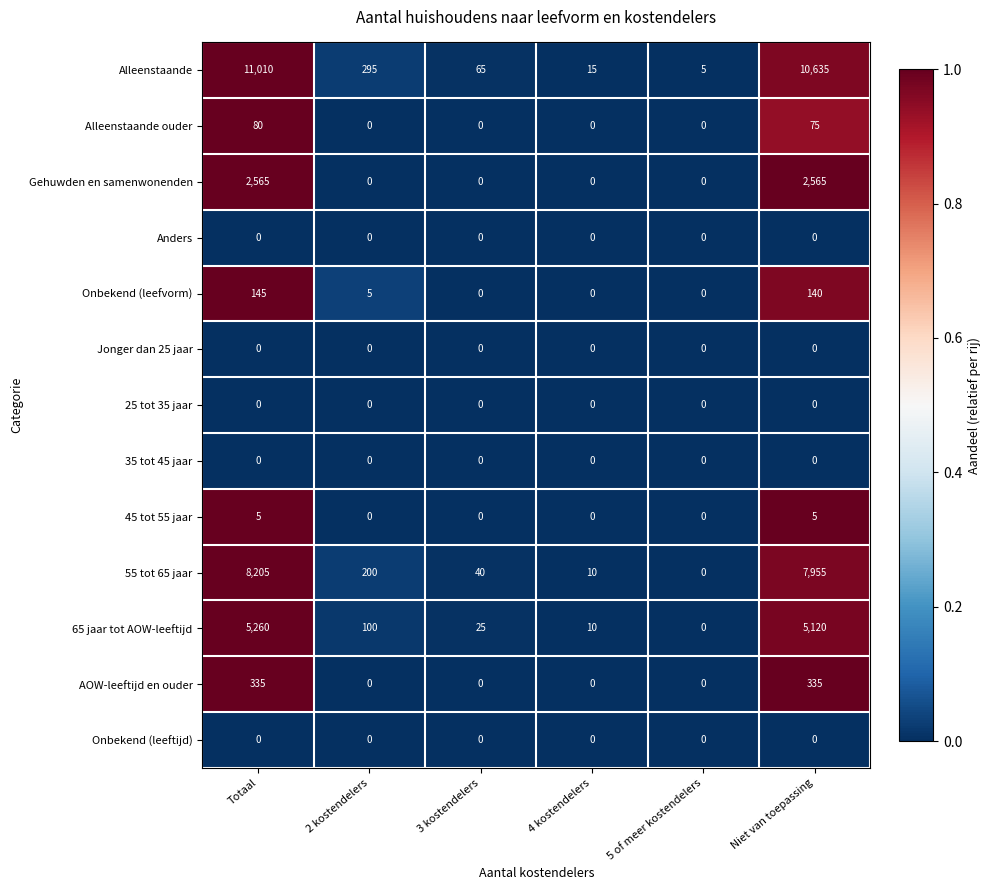

Which series has the largest total across all categories?

Alleenstaande